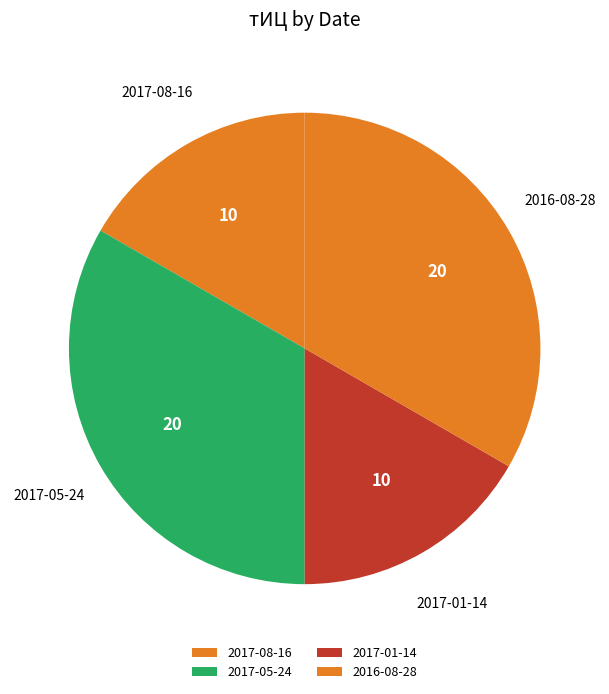

Which has a higher value, 2016-08-28 or 2017-08-16?

2016-08-28